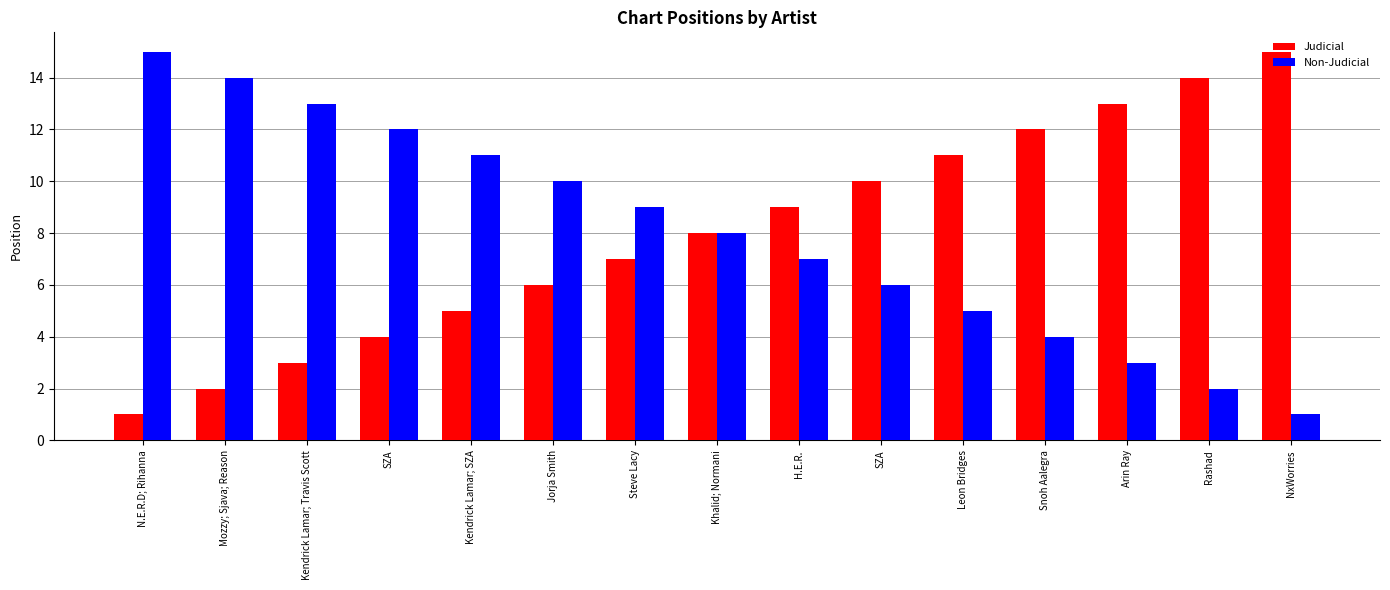

What are all the series names shown in the legend?

Judicial, Non-Judicial